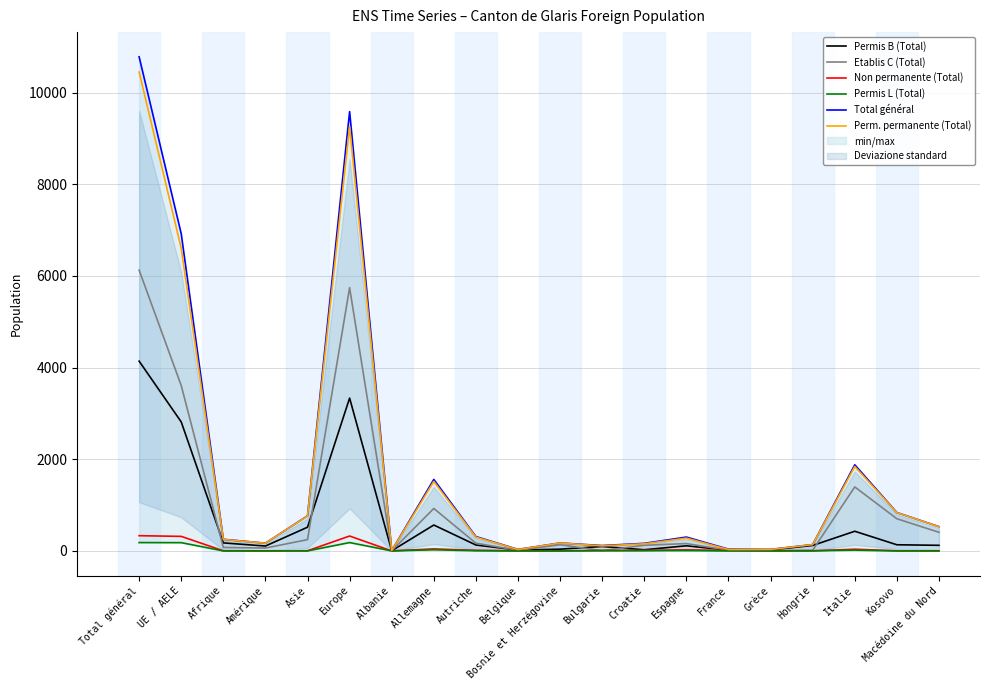

How many lines are shown in the chart?

6